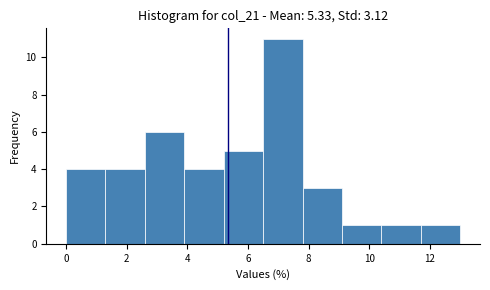

Reading left to right, transcribe this chart: for each bar, give the range it covers on the x-axis and its height. Neither the bar edges nor the heights are printed on the chart, so give them approximately, as read against the axes.

0.0 to 1.3: 4
1.3 to 2.6: 4
2.6 to 3.9: 6
3.9 to 5.2: 4
5.2 to 6.5: 5
6.5 to 7.8: 11
7.8 to 9.1: 3
9.1 to 10.4: 1
10.4 to 11.7: 1
11.7 to 13.0: 1